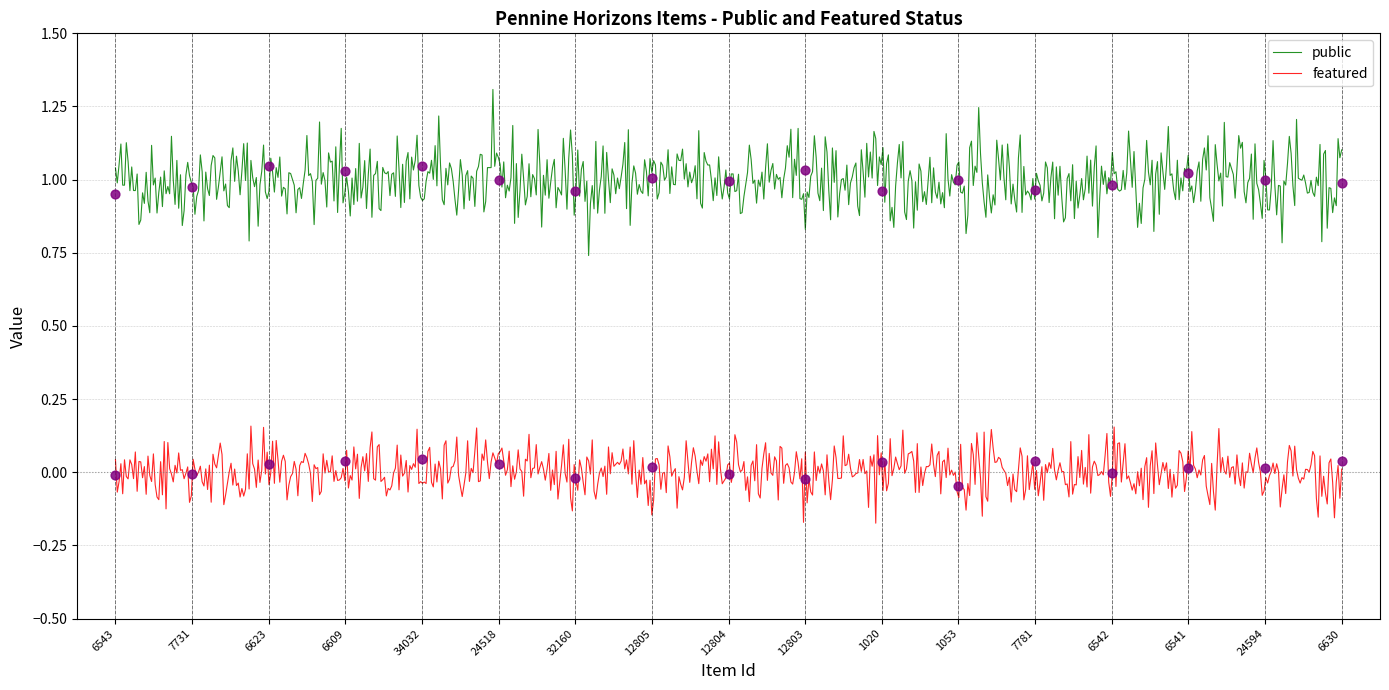

At how many categories does at least one series exceed 0?

17